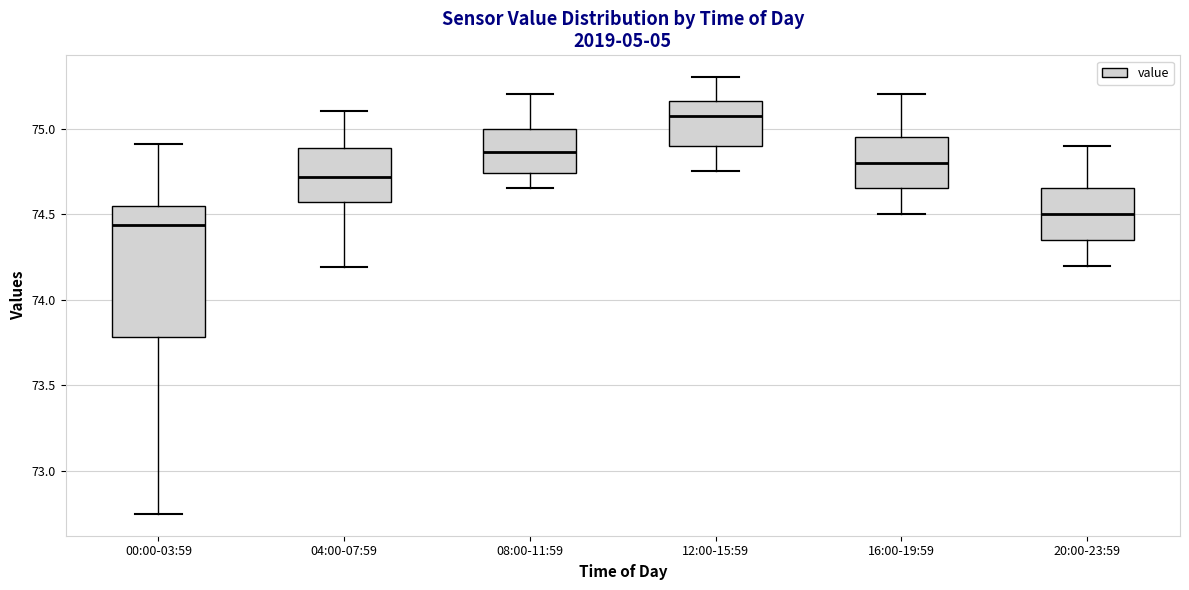

Where does the median line of the box for 12:00-15:59 sit on the y-axis? The values are not printed on the chart, so give them approximately, as read against the axis.

75.10